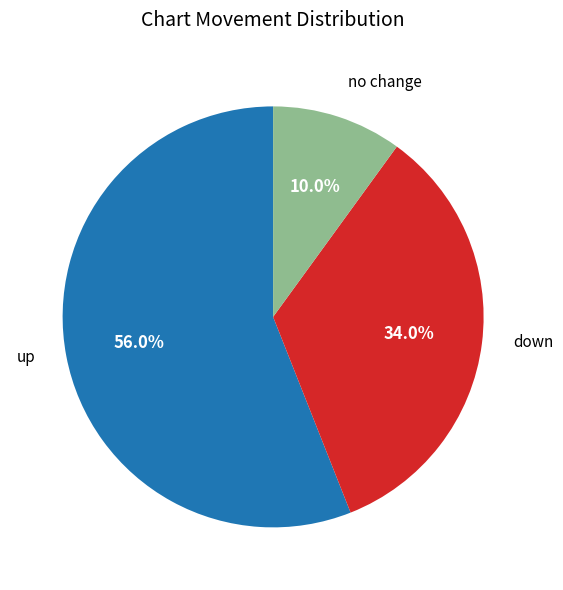

Is there any slice that represents more than half of the pie?

Yes